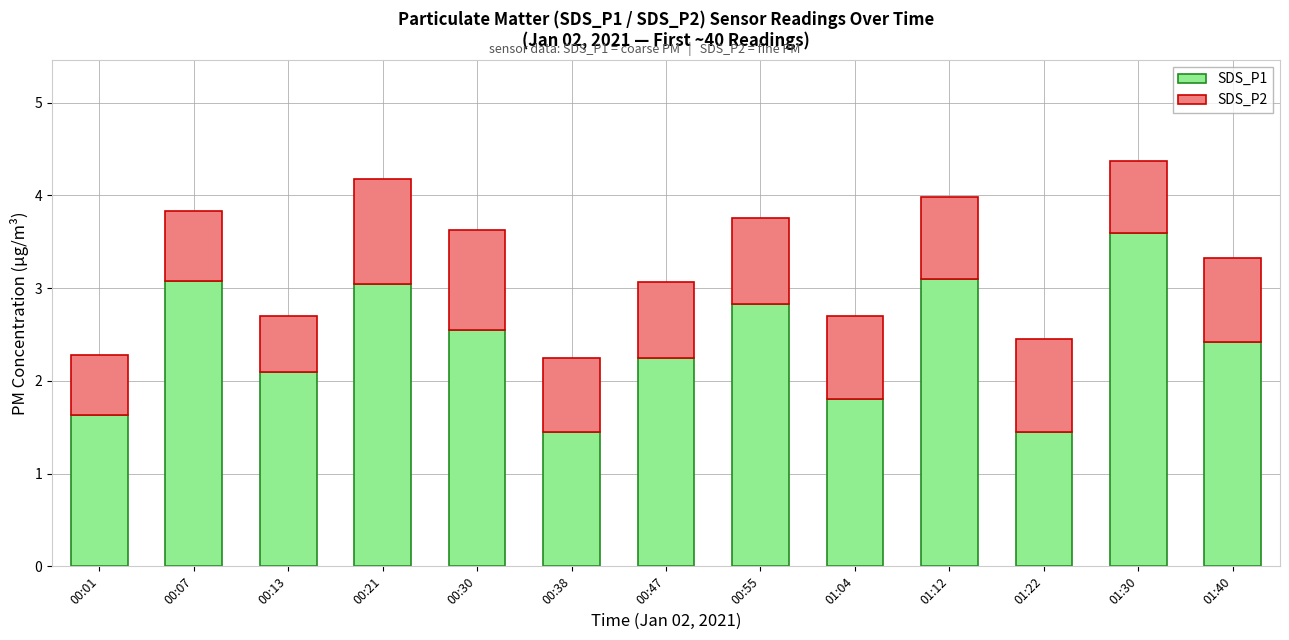

What is the highest value of the SDS_P1 series?

3.6